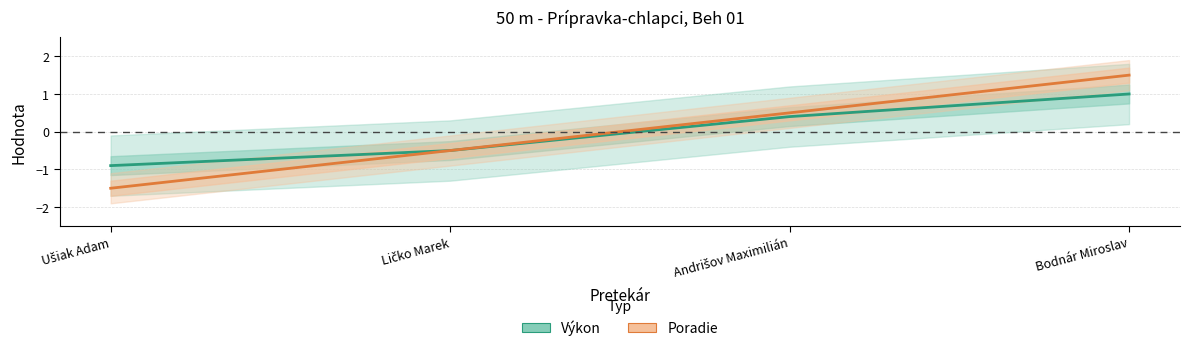

Does the chart display data point markers on the line(s)?

No